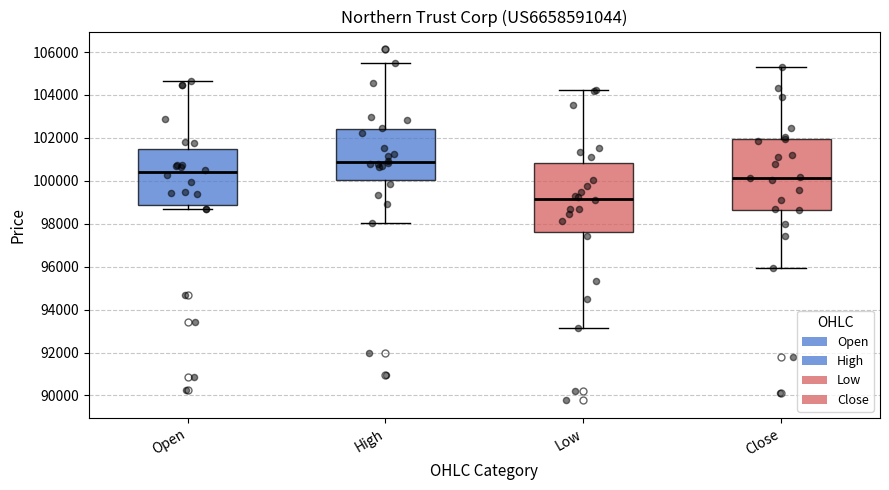

Where does the upper whisker of the box for Open end on the y-axis? The values are not printed on the chart, so give them approximately, as read against the axis.

104600